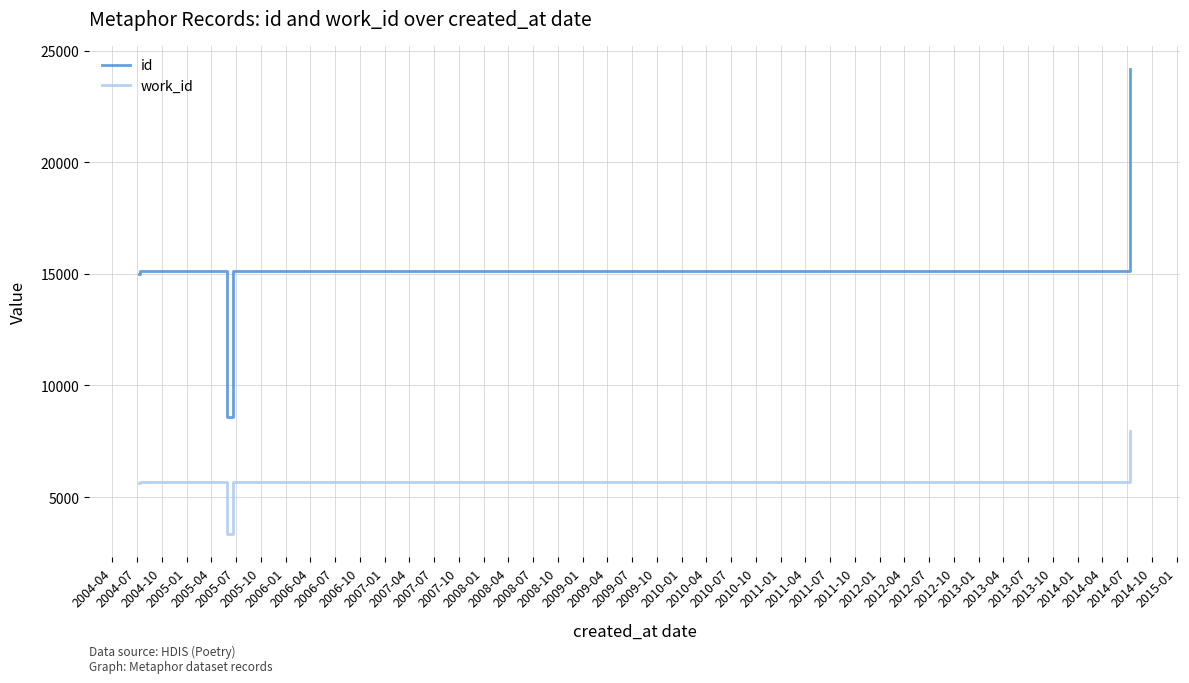

Which series changed the most between 2004-04 and 2006-04?

id